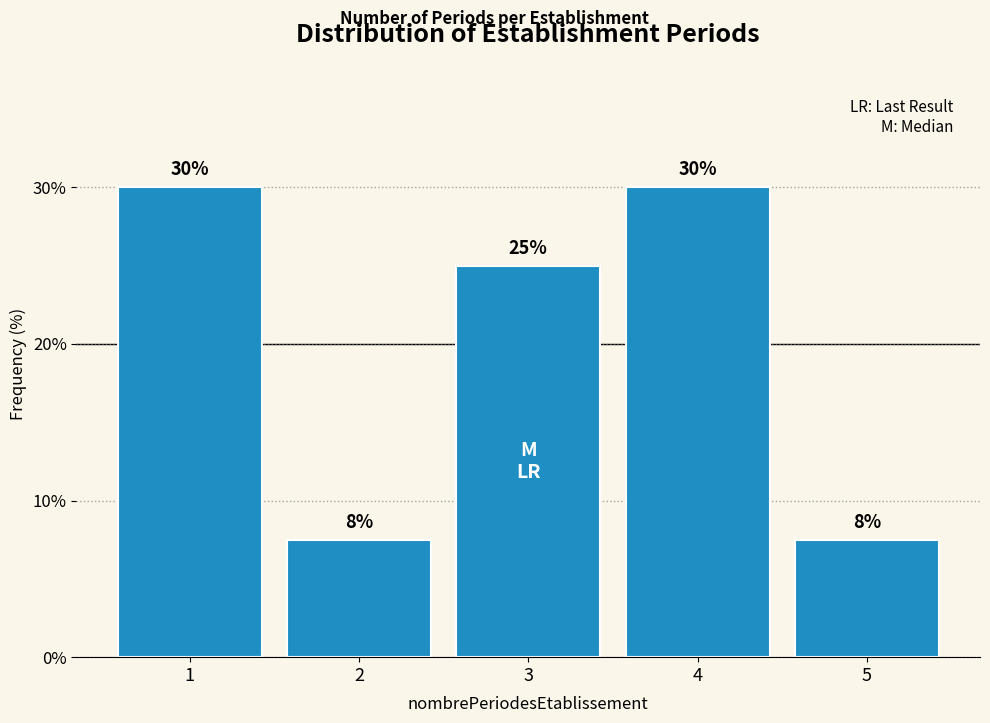

What is the greatest value displayed?

30.0